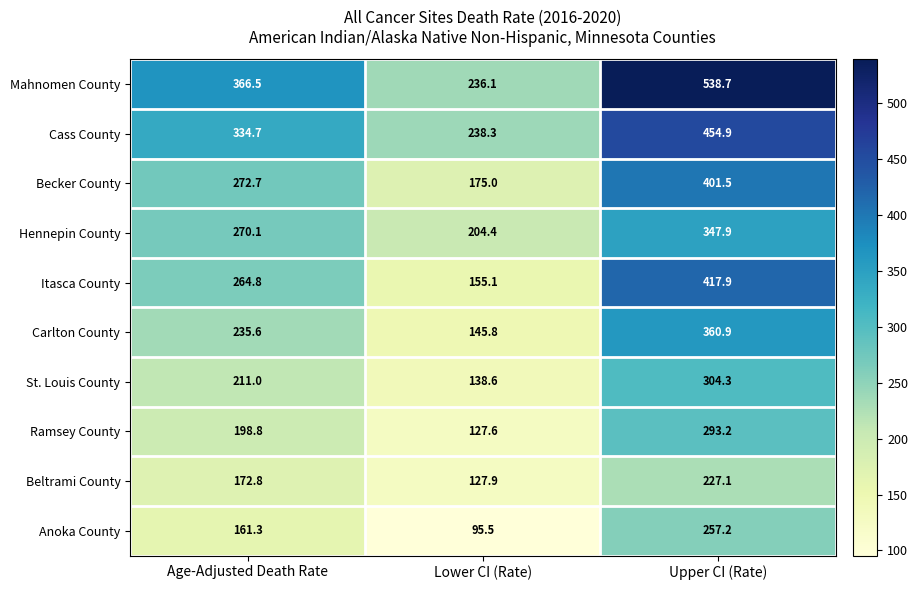

Is it true that Becker County equals 171.6 at Age-Adjusted Death Rate?

False